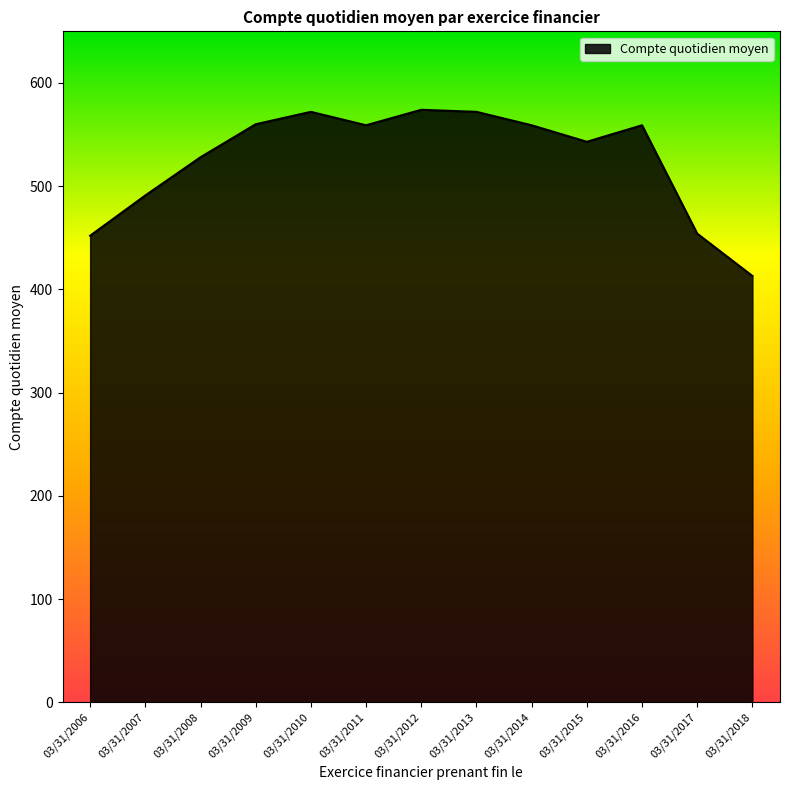

Approximately how many times larger is the value at 03/31/2013 compared to 03/31/2010?

1.0